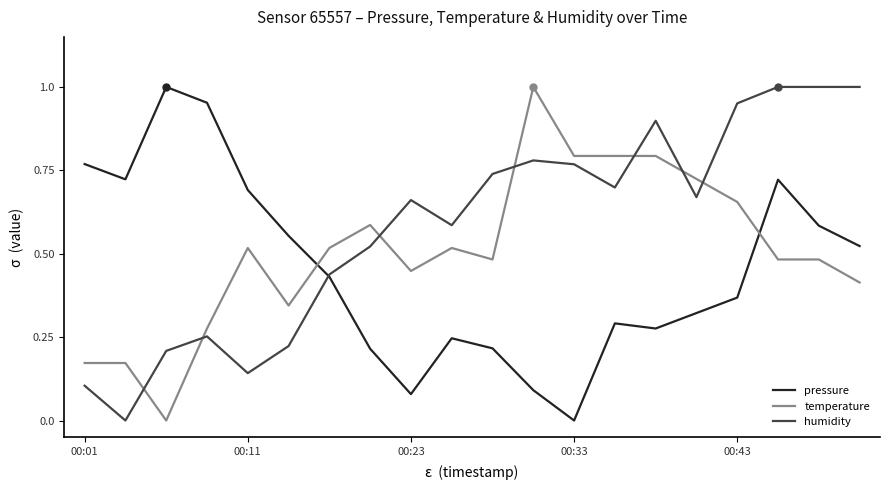

True or false: pressure and temperature cross at least once.

True